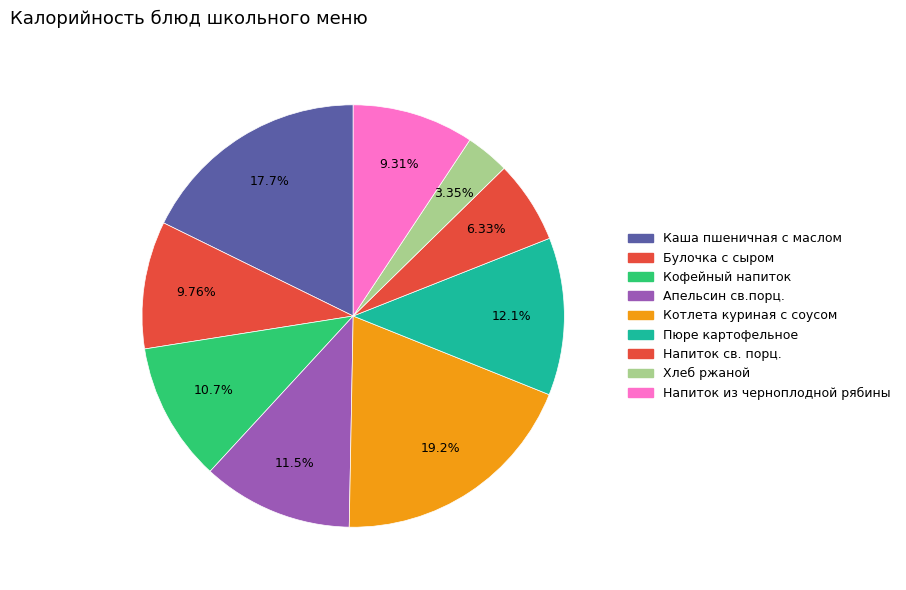

Which slice is the largest?

Котлета куриная с соусом